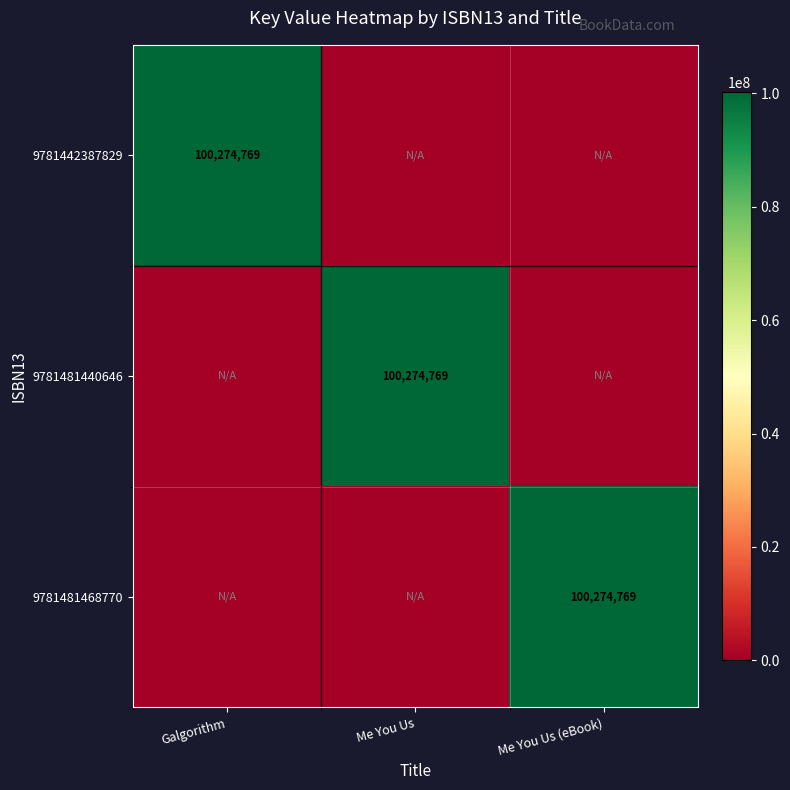

The value of 9781481440646 at Me You Us is 63326279. True or false?

False